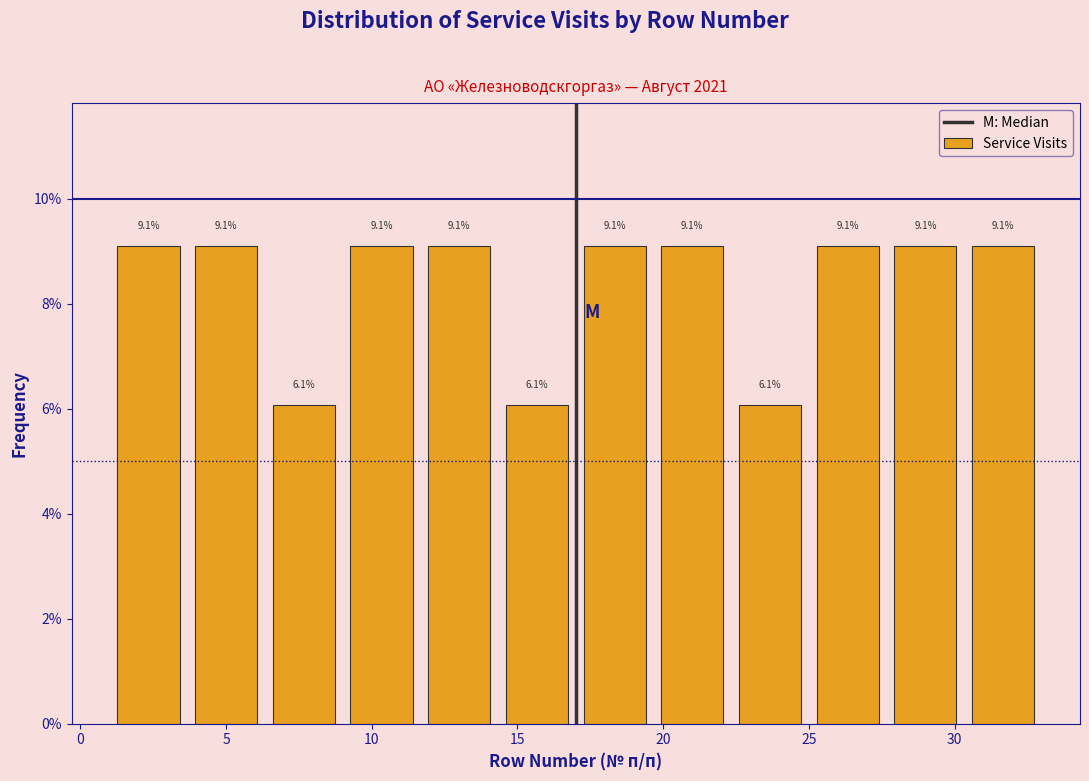

Reading left to right, list every bar in this chart as the range it spans on the x-axis followed by its height. The bar edges are not printed on the chart, so give them approximately, as read against the axis.

1.0 to 3.5: 9.1
3.5 to 6.5: 9.1
6.5 to 9.0: 6.1
9.0 to 11.5: 9.1
11.5 to 14.5: 9.1
14.5 to 17.0: 6.1
17.0 to 19.5: 9.1
19.5 to 22.5: 9.1
22.5 to 25.0: 6.1
25.0 to 27.5: 9.1
27.5 to 30.5: 9.1
30.5 to 33.0: 9.1